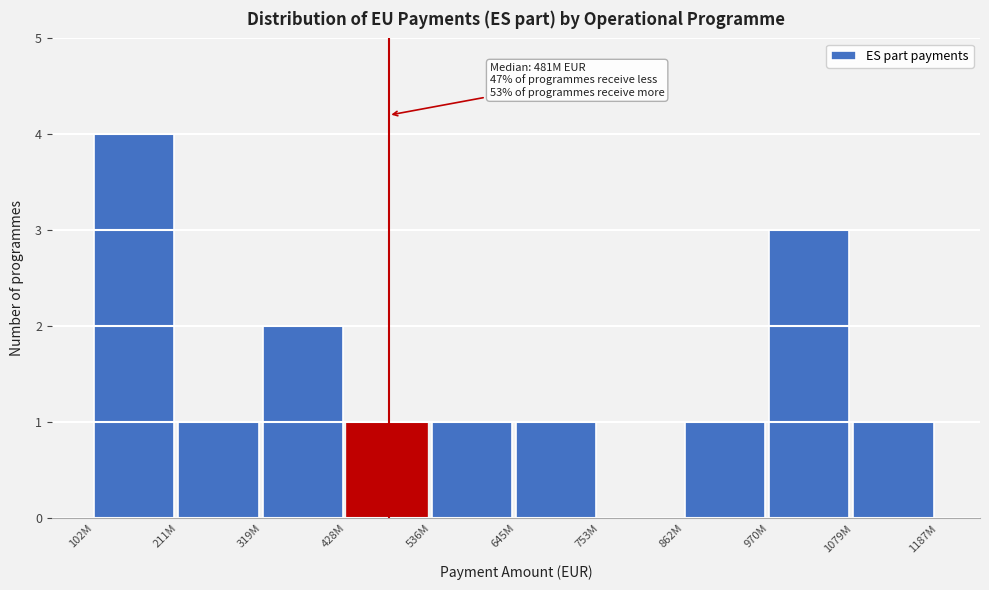

Reading left to right, list all the values displayed in this chart.

102M=4	211M=1	319M=2	428M=1	536M=1	645M=1	753M=0	862M=1	970M=3	1079M=1